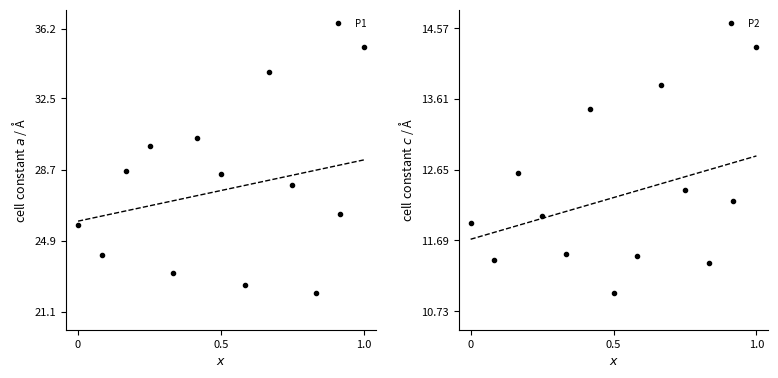

What position from the right is 4?

9